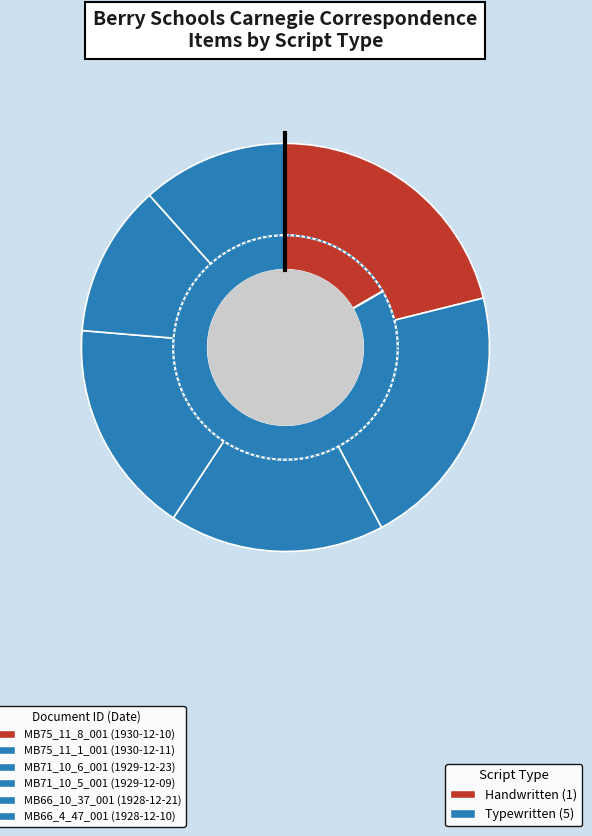

What percentage is the MB66_4_47_001 slice, to the nearest percent?

12%